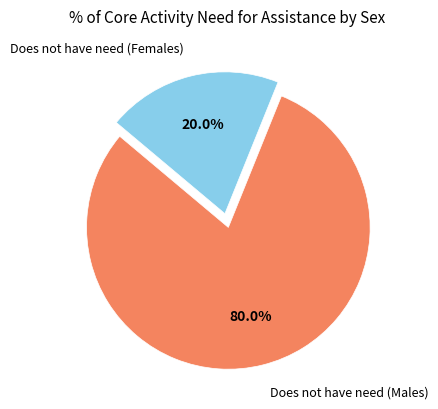

Count the number of slices in the pie.

2